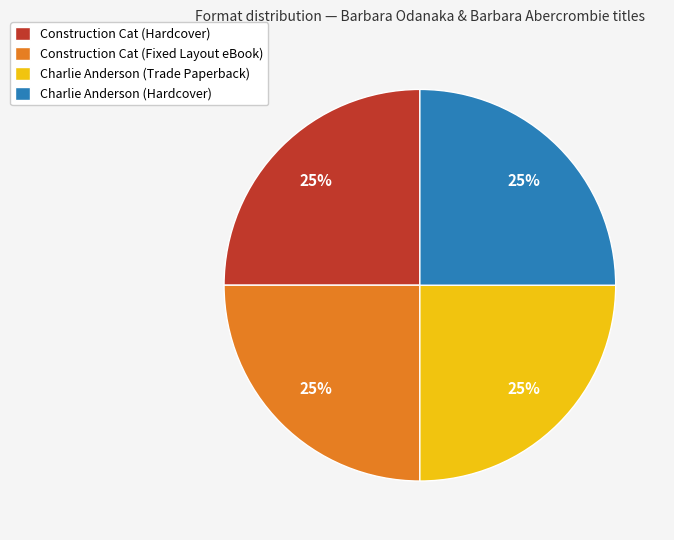

To the nearest percent, what is the combined percentage of Construction Cat (Hardcover) and Charlie Anderson (Hardcover)?

50%